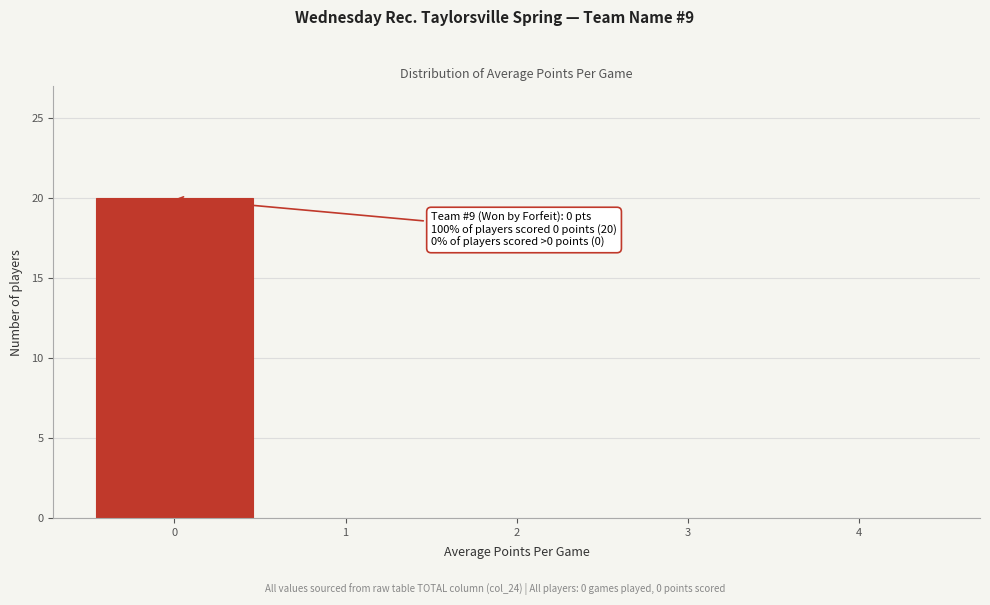

Which range on the x-axis has the tallest bar?

-0.5 to 0.5